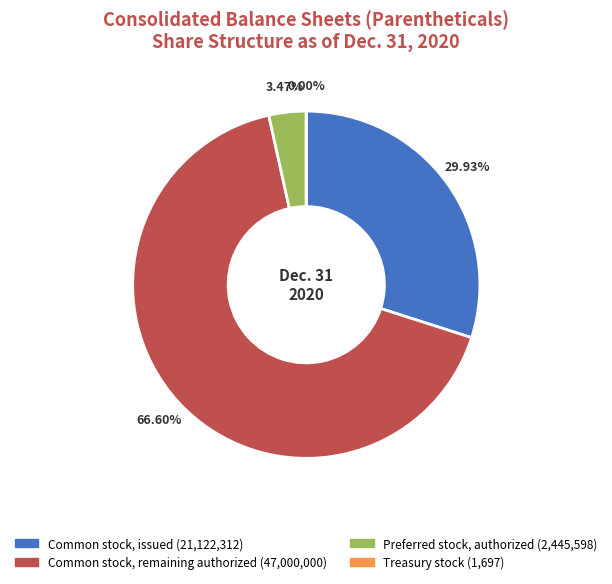

Is there a majority slice in this chart?

Yes